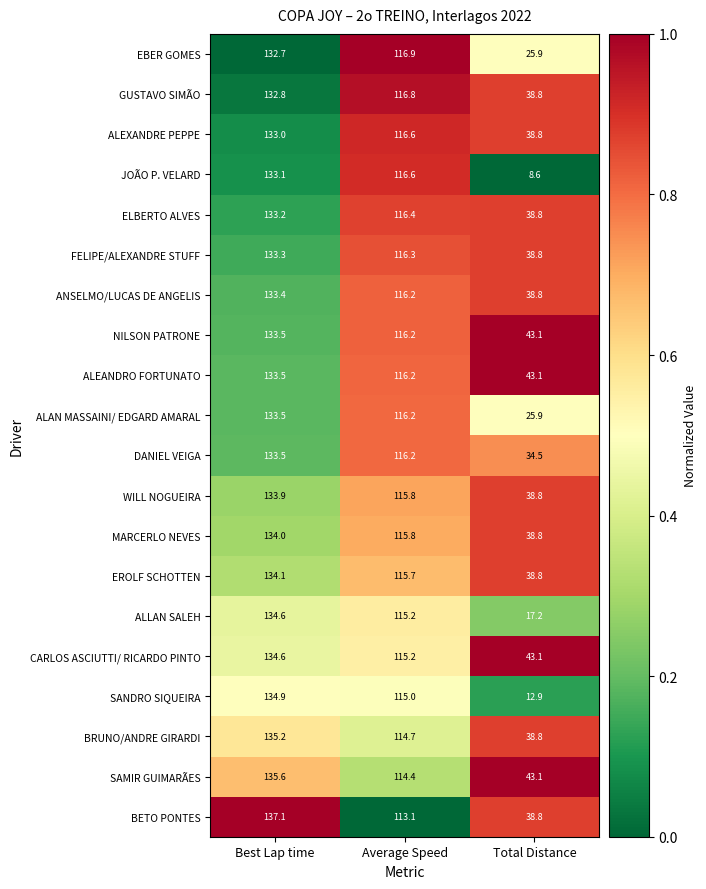

True or false: ALAN MASSAINI/ EDGARD AMARAL has a value of 16.0 at Total Distance.

False